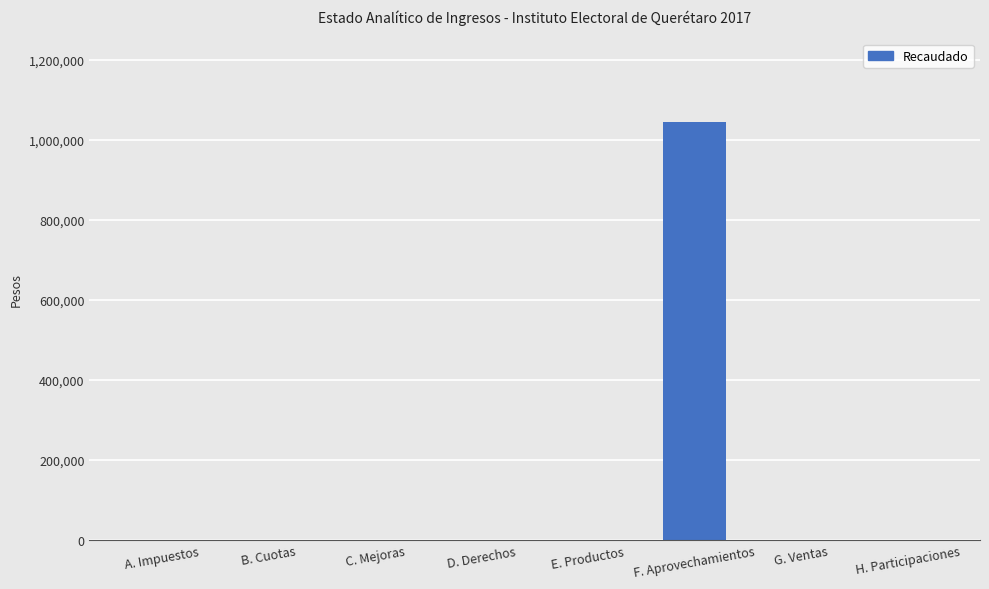

What is the maximum value shown in the chart?

1044778